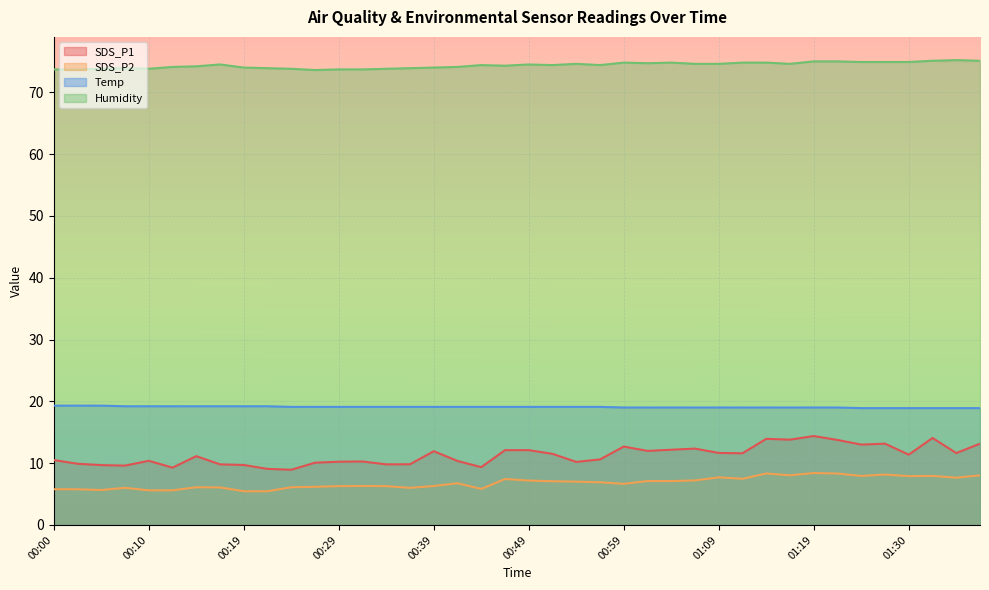

True or false: SDS_P1 and Temp cross at least once.

False